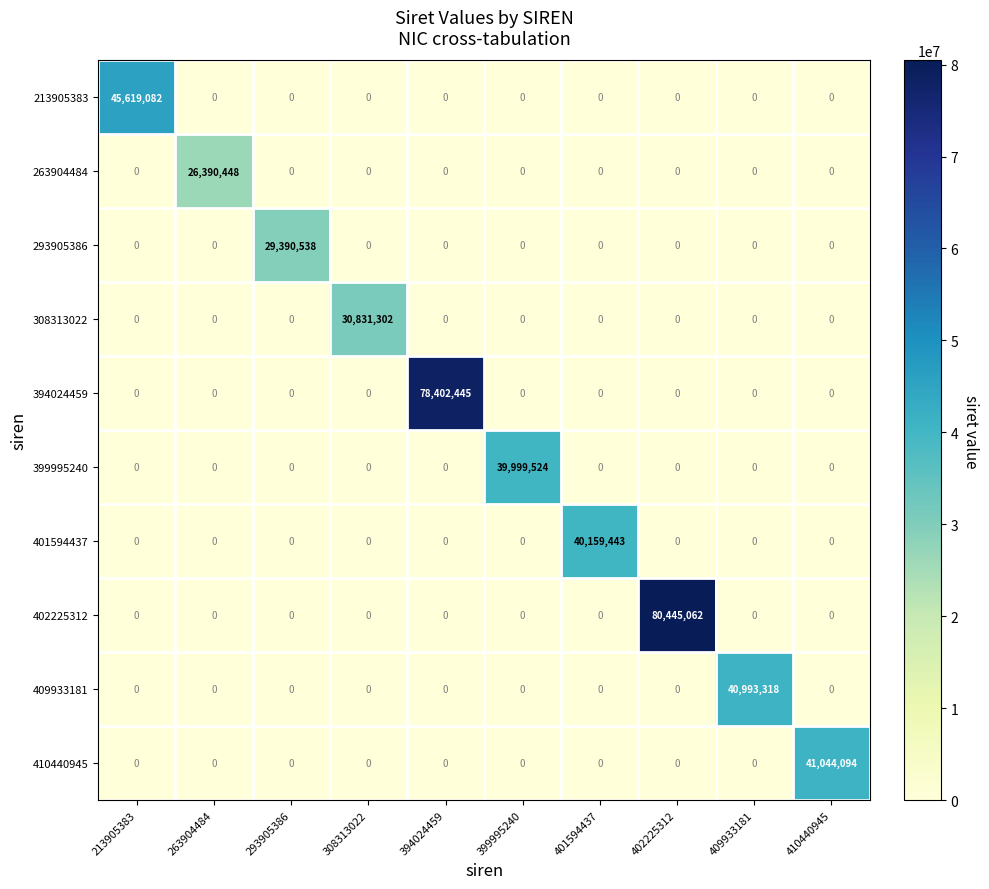

What is the greatest value displayed?

80445062